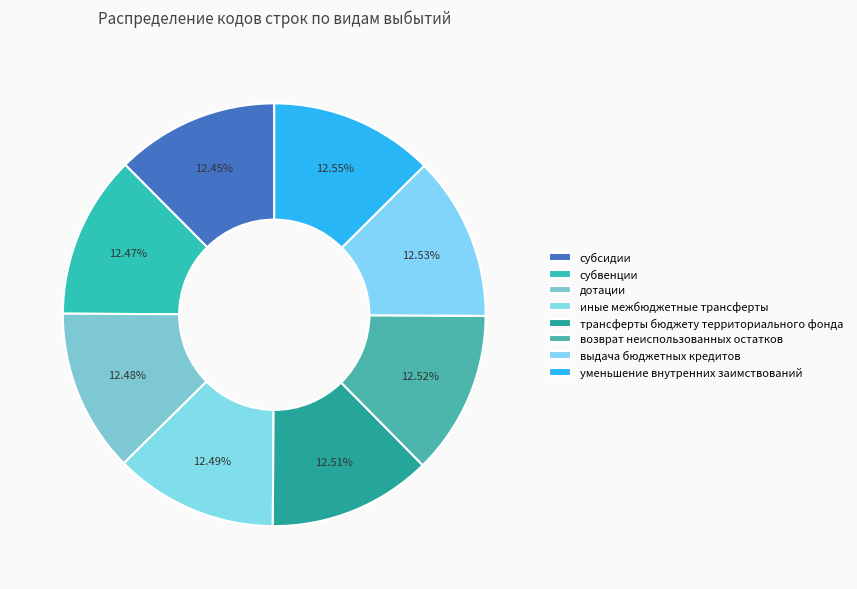

What is the ratio of the value at субсидии to the value at возврат неиспользованных остатков?

1.0